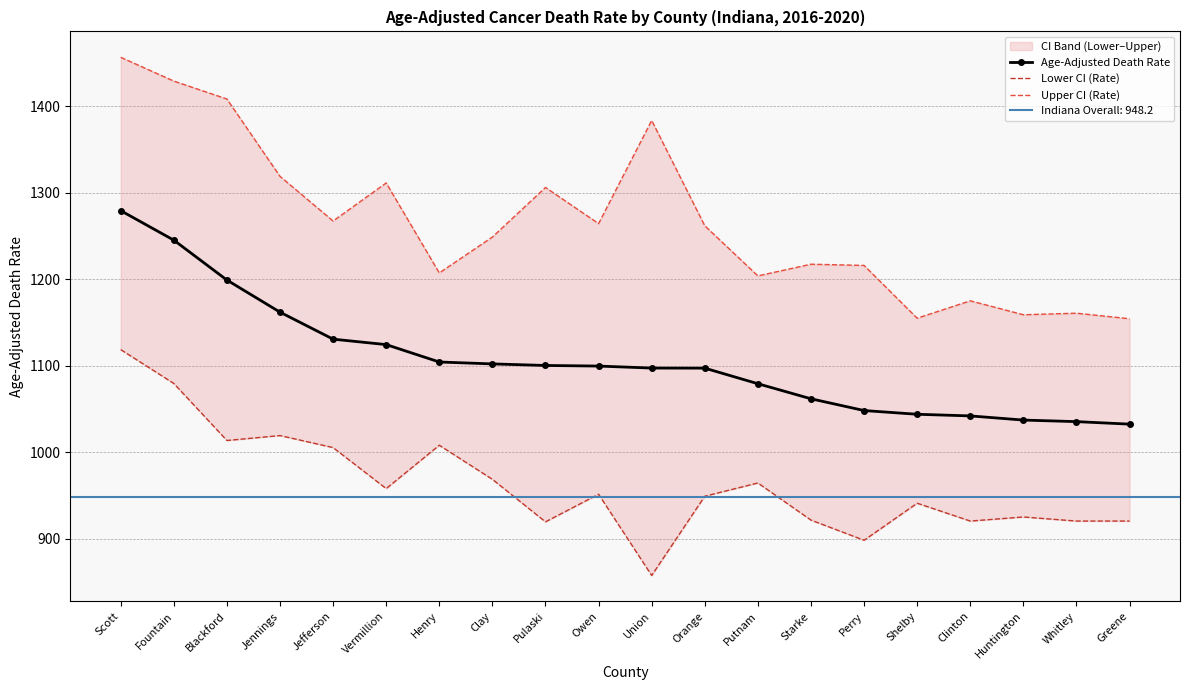

Which series changed the most between Clay and Perry?

Lower CI (Rate)